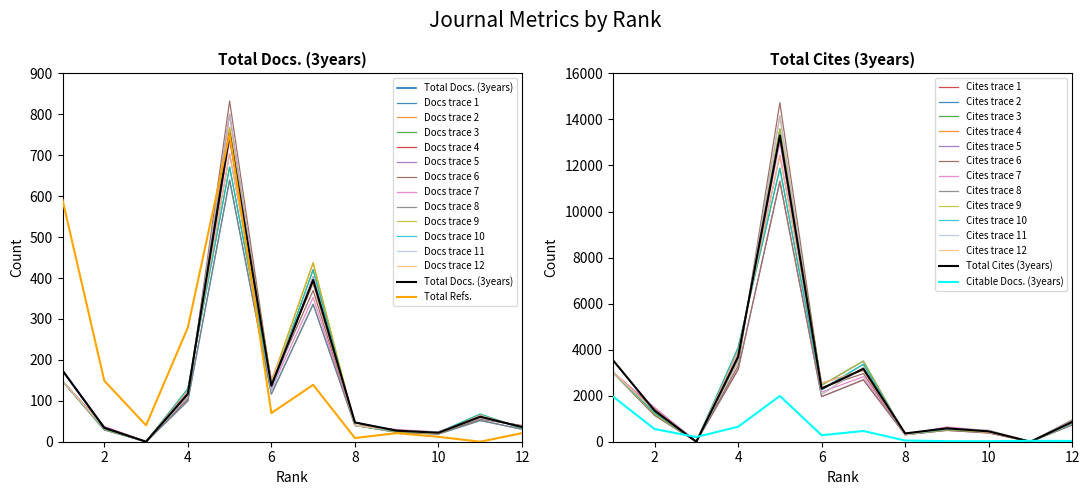

At which label does Total Refs. reach its peak?

5